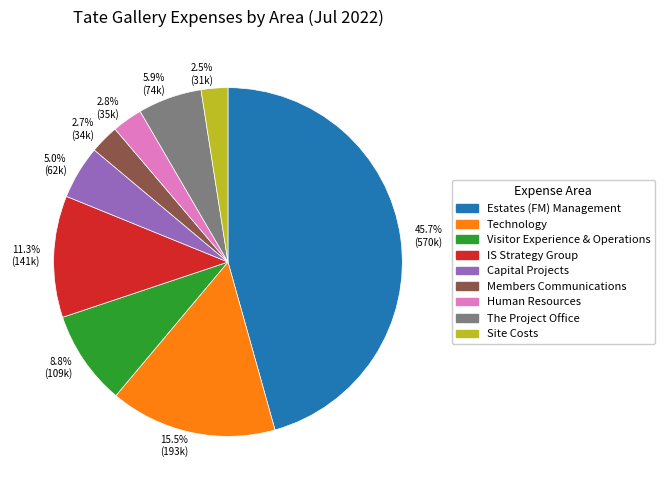

Which slice is the largest?

Estates (FM) Management